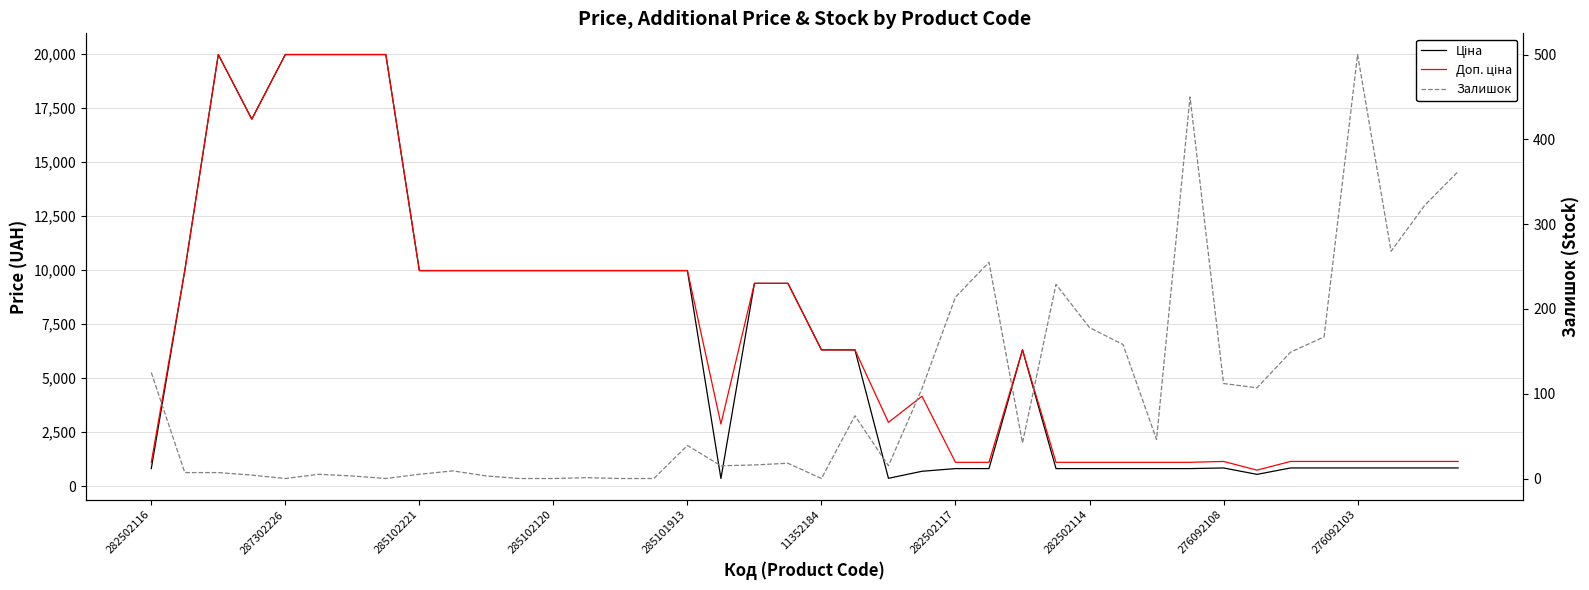

What are all the series names shown in the legend?

Ціна, Доп. ціна, Залишок